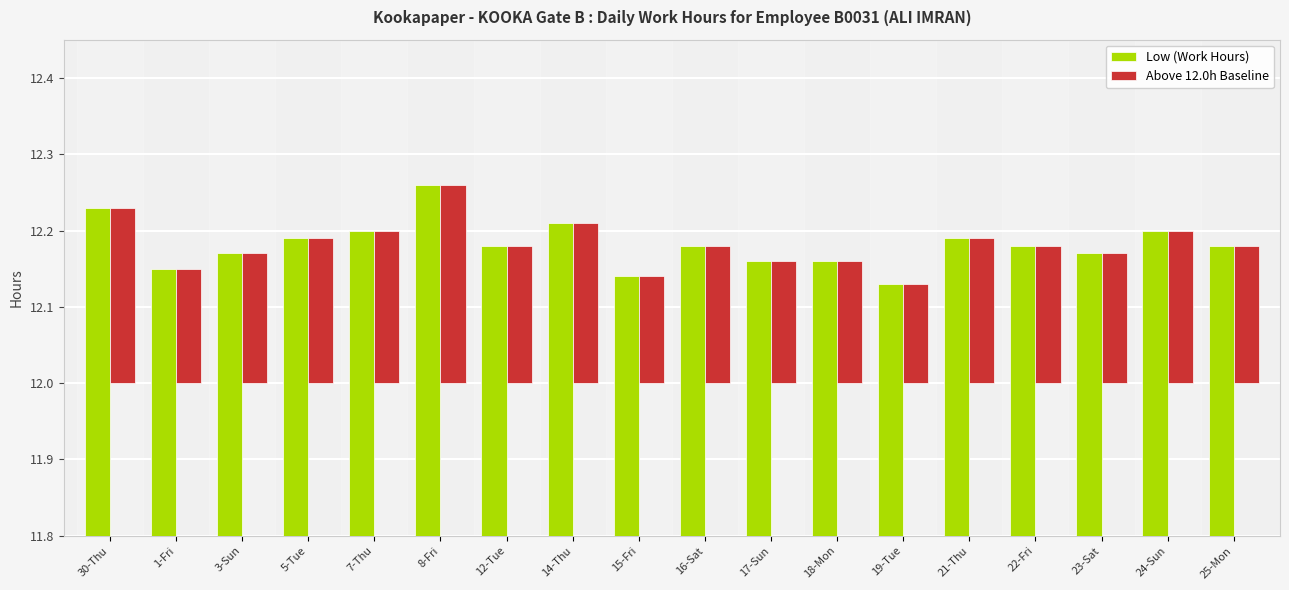

Reading left to right, list all the values displayed in this chart.

Low (Work Hours): 12.2	12.2	12.2	12.2	12.2	12.3	12.2	12.2	12.1	12.2	12.2	12.2	12.1	12.2	12.2	12.2	12.2	12.2
Above 12.0h Baseline: 0.2	0.2	0.2	0.2	0.2	0.3	0.2	0.2	0.1	0.2	0.2	0.2	0.1	0.2	0.2	0.2	0.2	0.2